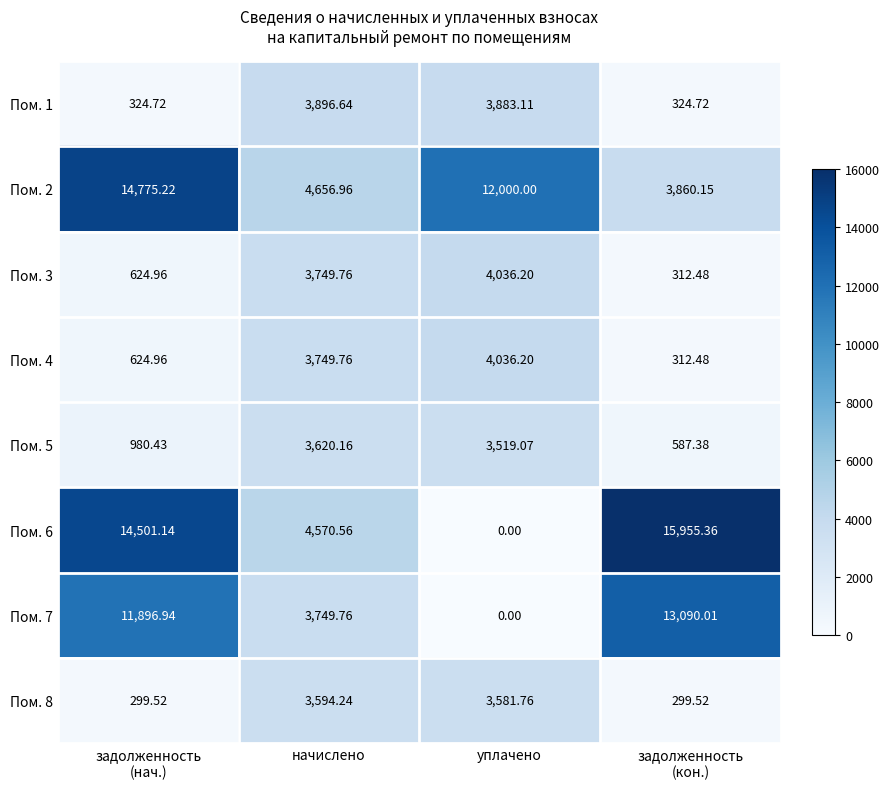

Which label corresponds to the smallest value in the chart?

уплачено